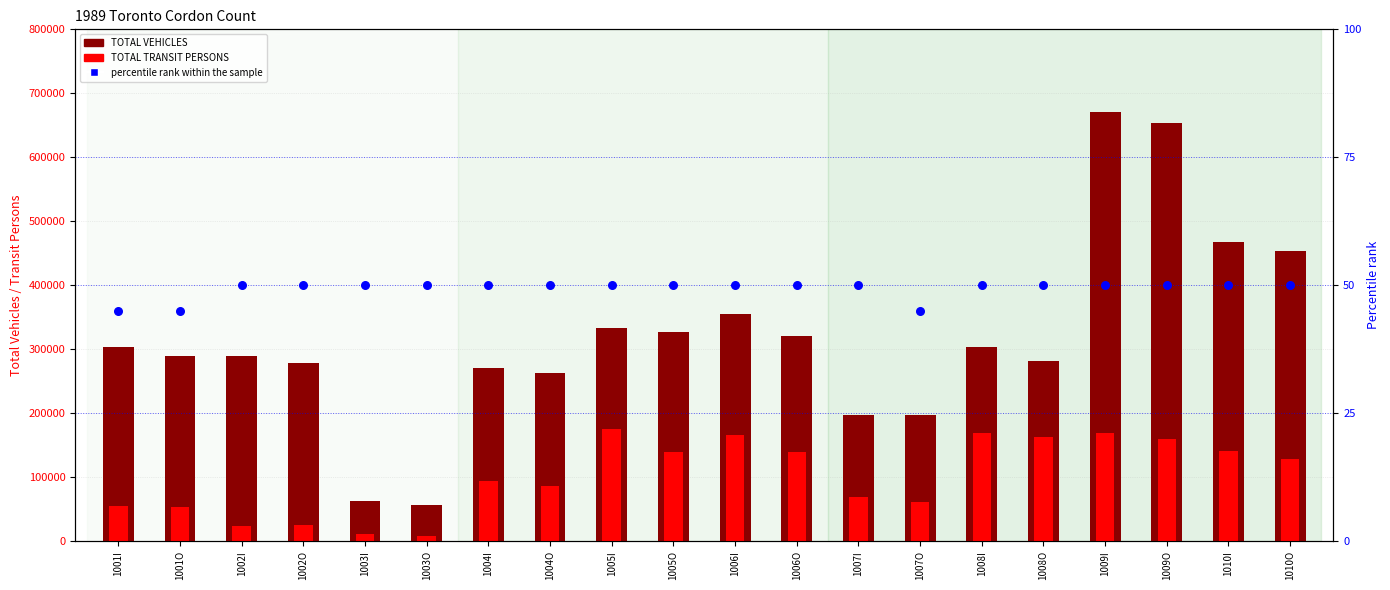

Which series reaches the maximum Y coordinate?

TOTAL VEHICLES